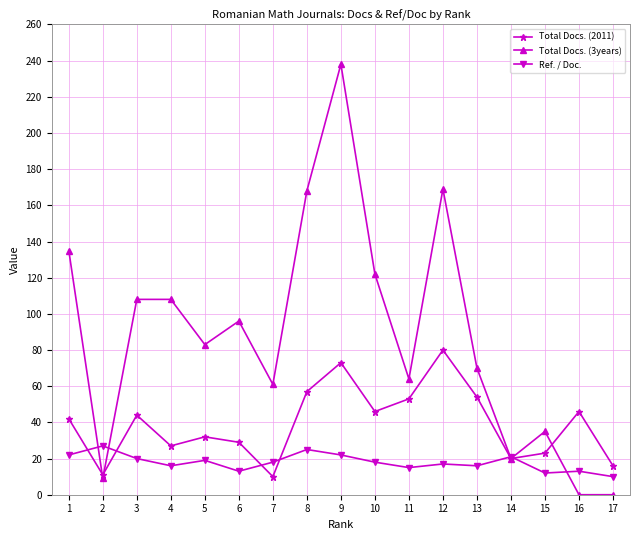

List the series in order of their overall mean, lowest first.

Ref. / Doc., Total Docs. (2011), Total Docs. (3years)